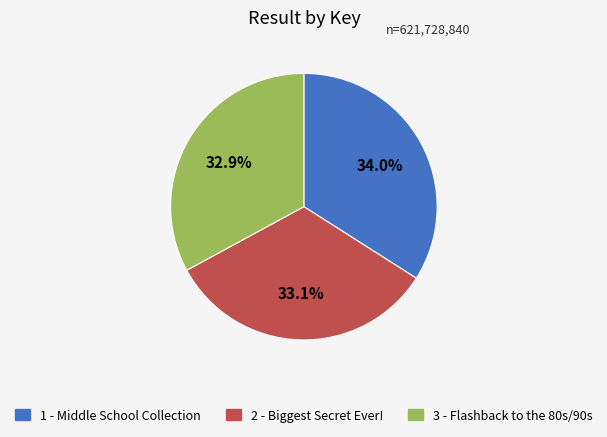

To the nearest percent, what portion does 1 - Middle School Collection represent?

34%